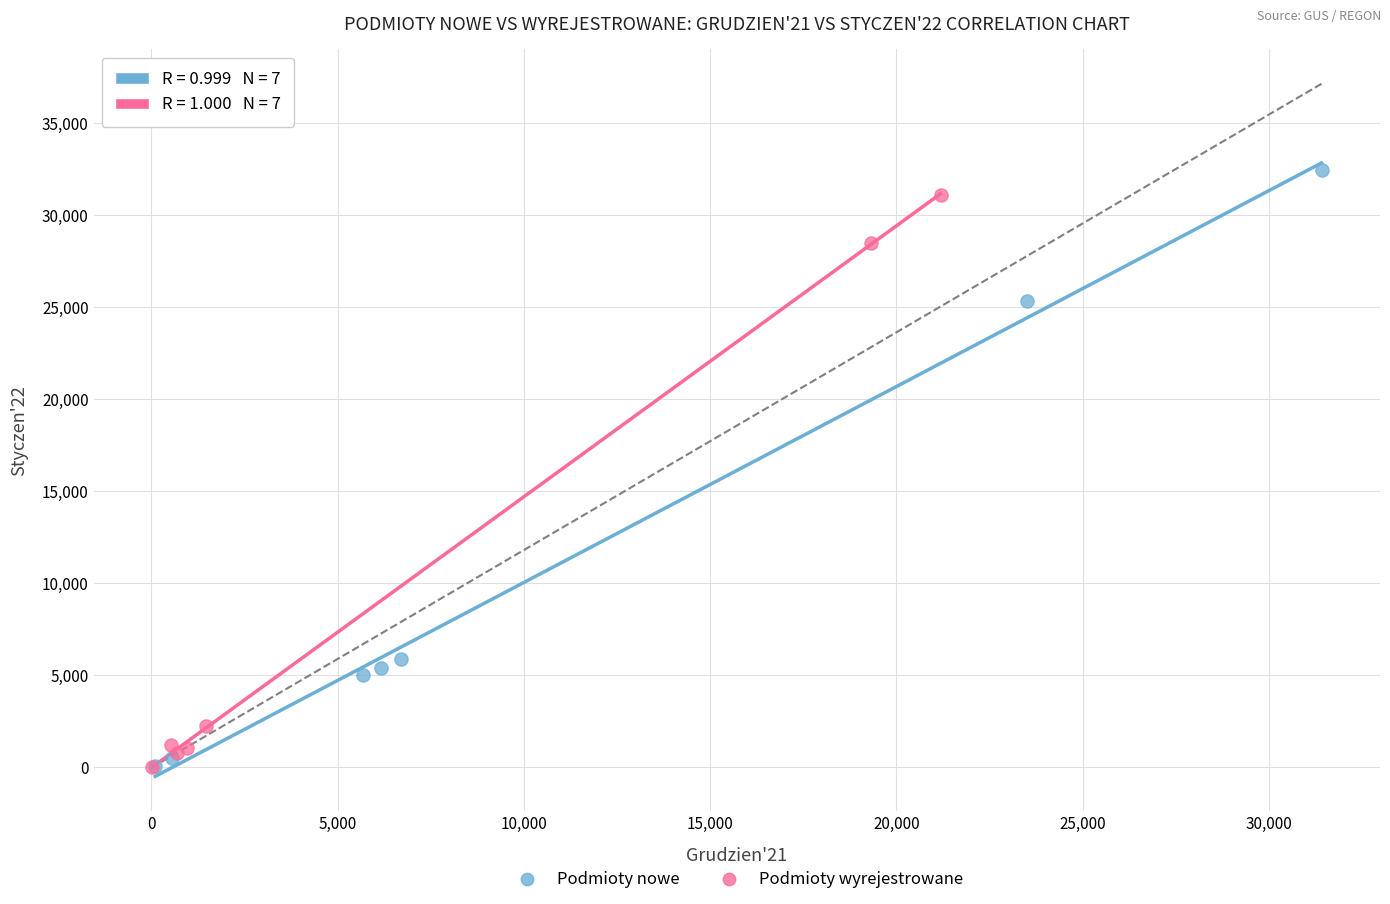

What are all the series names shown in the legend?

Podmioty nowe, Podmioty wyrejestrowane